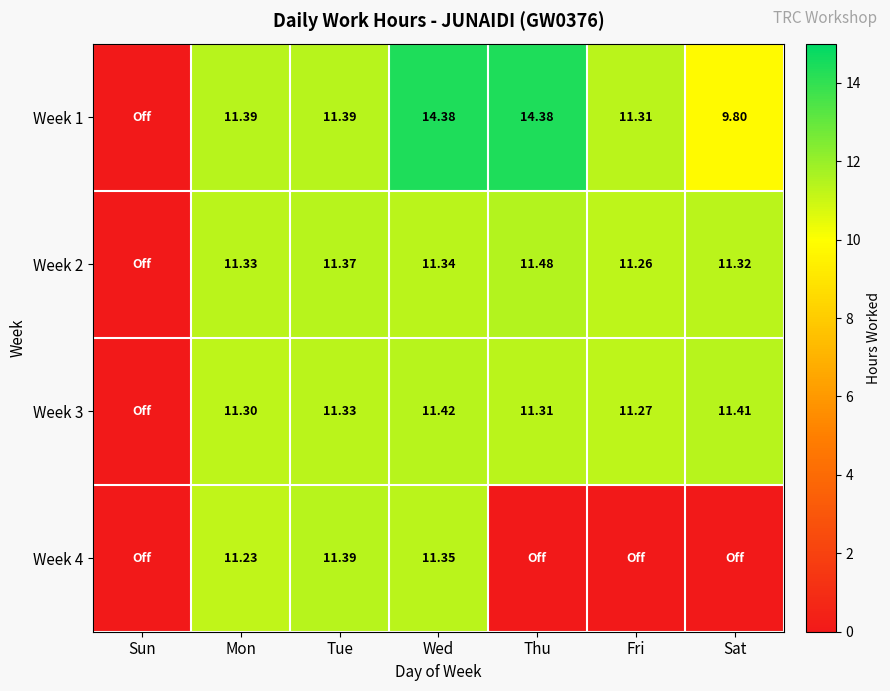

Is the value of Week 1 at Tue greater than the value of Week 2 at Fri?

Yes